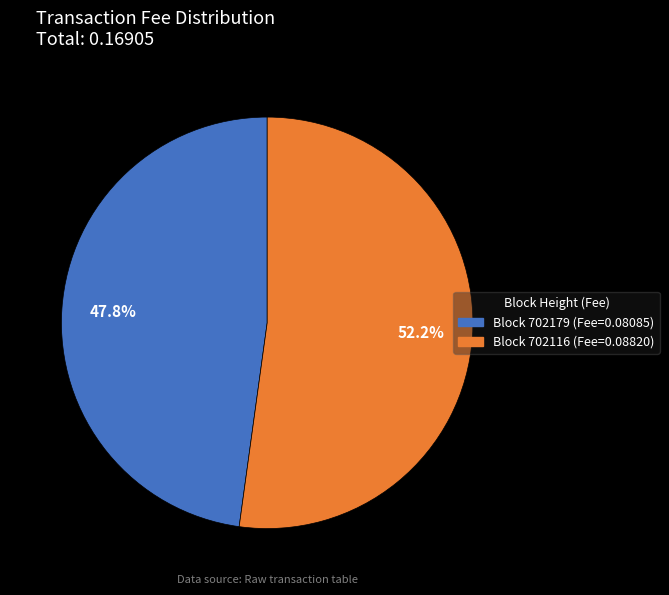

Is there a majority slice in this chart?

Yes